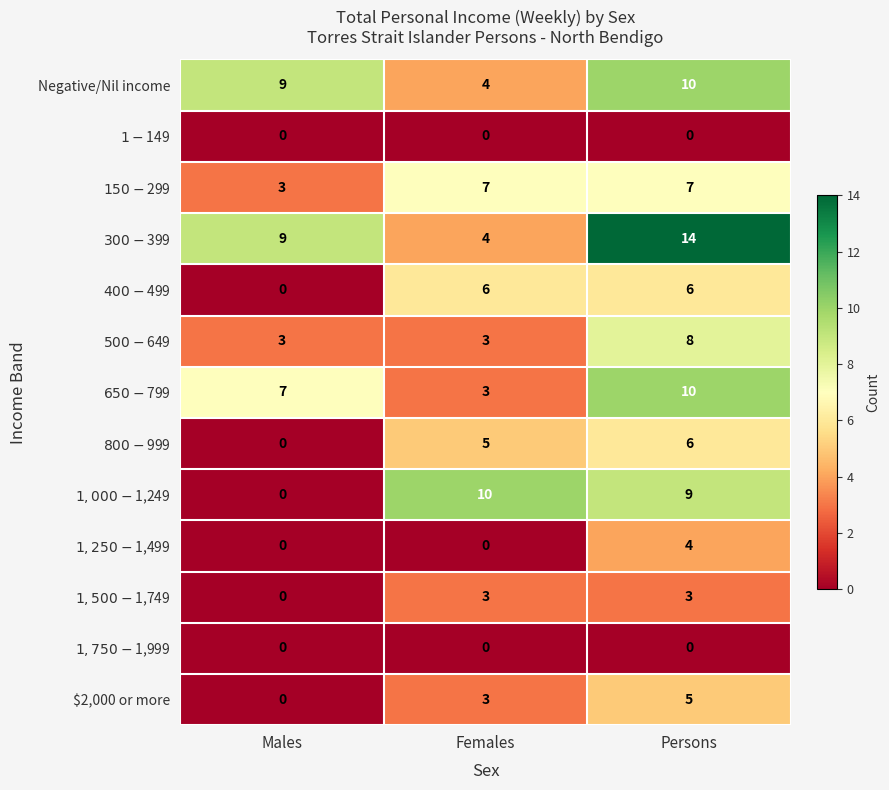

At how many categories does at least one series exceed 11?

1